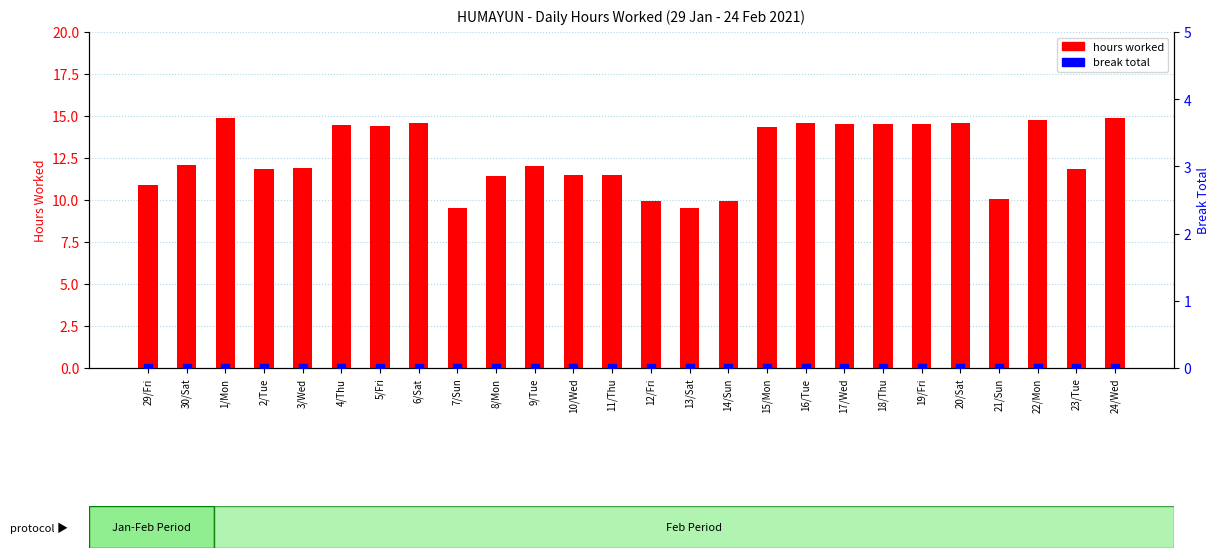

At which category is the sum across all series the highest?

1/Mon